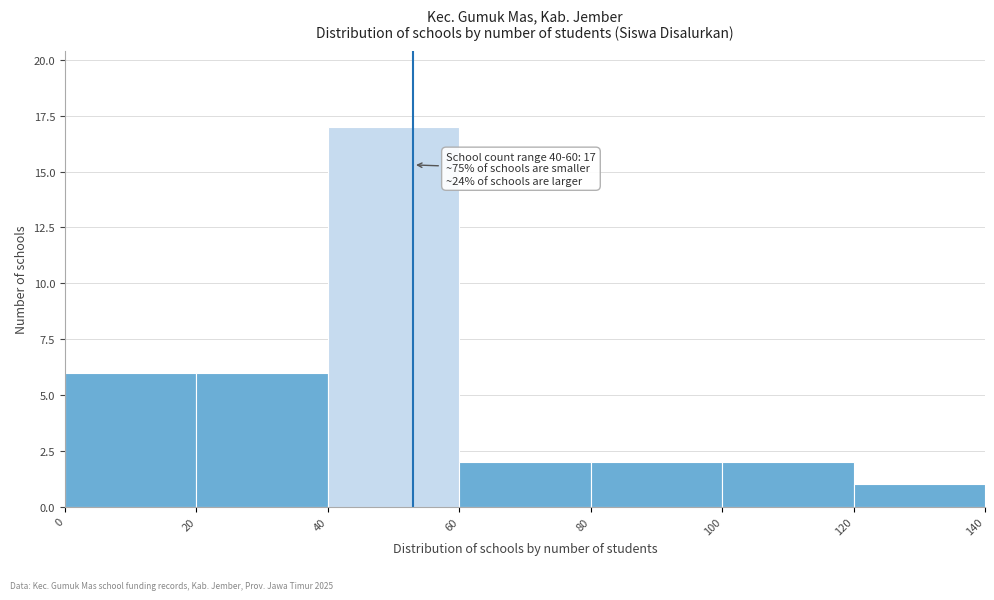

Over which range of the x-axis is the bar tallest?

40 to 60